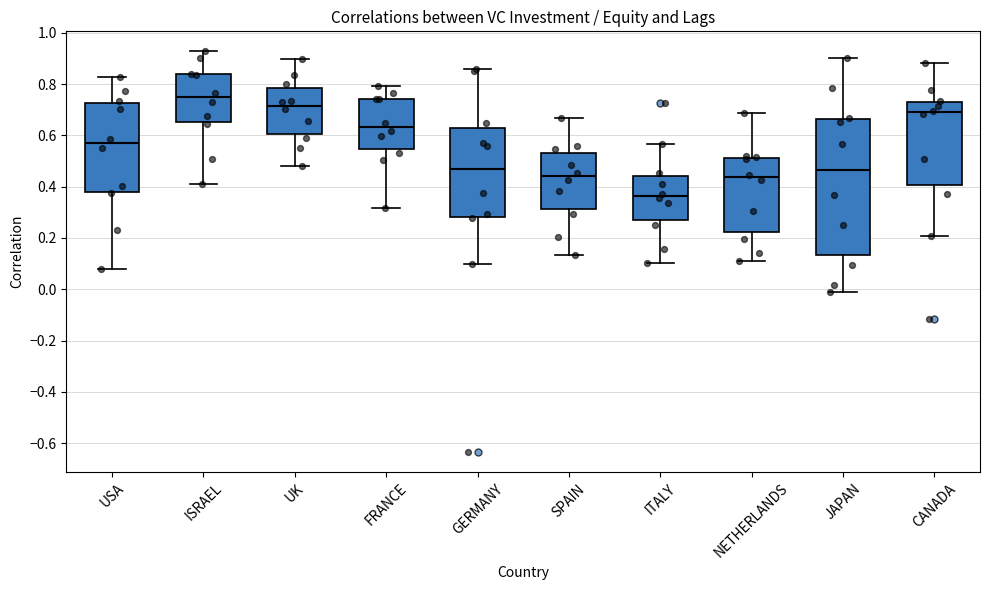

Where does the median line of the box for USA sit on the y-axis? The values are not printed on the chart, so give them approximately, as read against the axis.

0.56